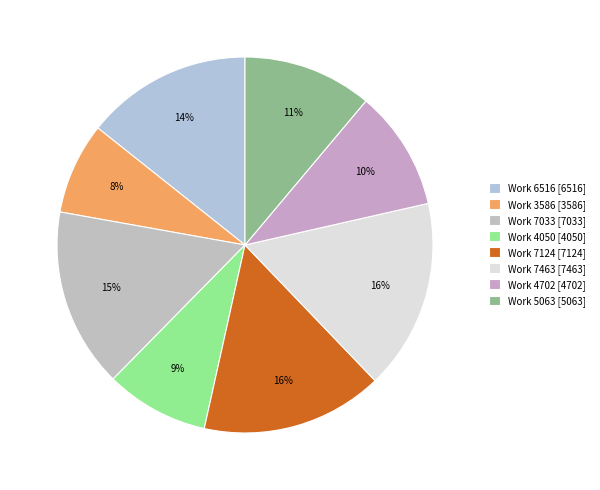

To the nearest percent, what portion does Work 7033 represent?

15%